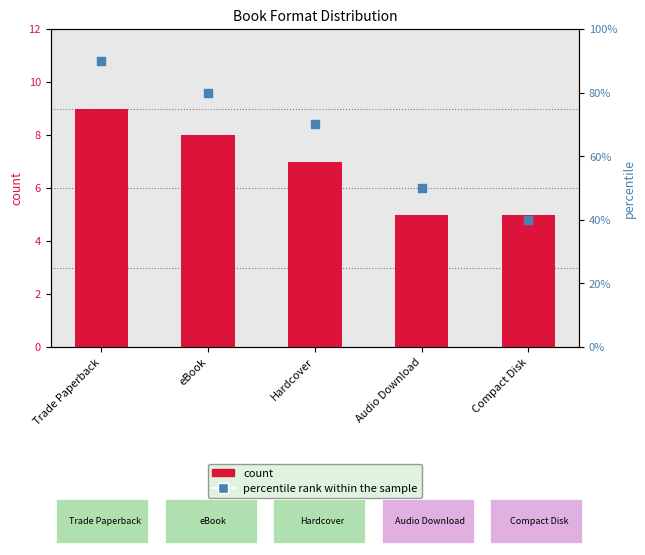

What is the total value across all series at Audio Download?

55